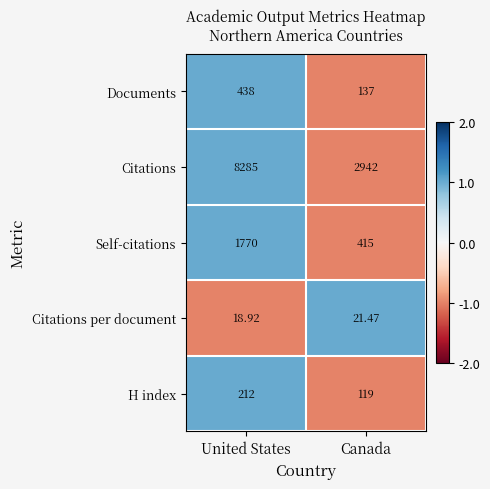

What is the smallest value displayed?

18.9